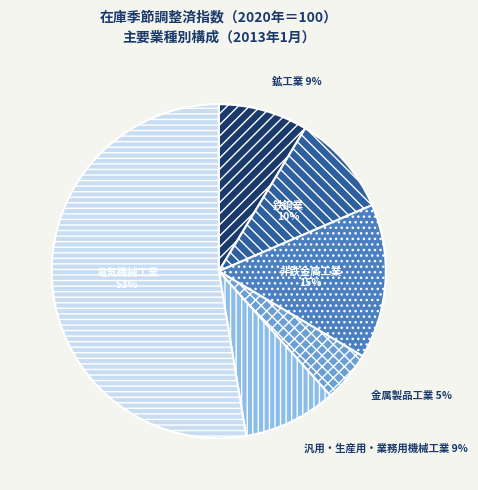

Which slice is the smallest?

金属製品工業